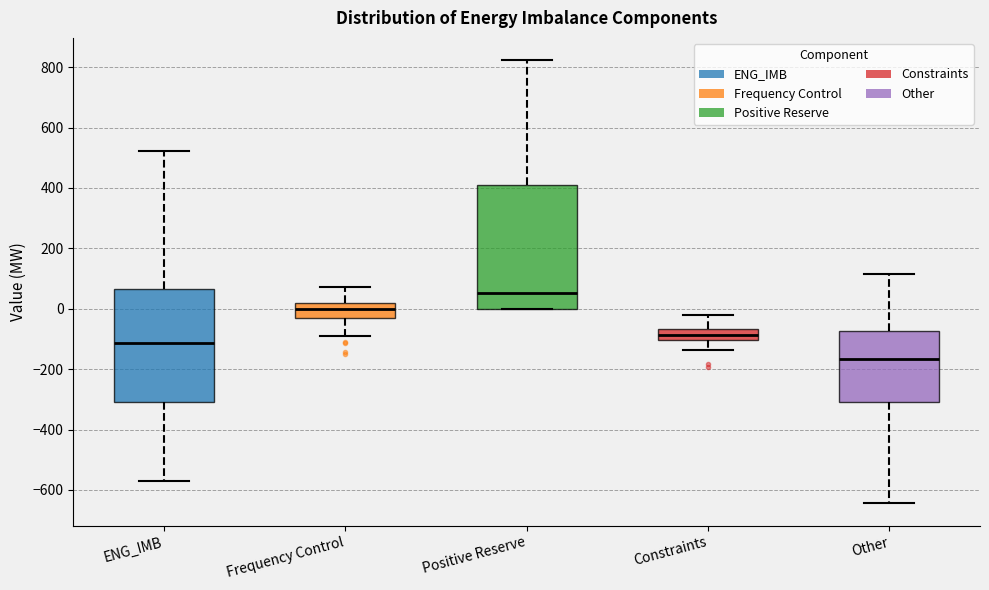

Reading left to right, read every box against the y-axis: the position of its median line, the range the box covers, and the ends of its whiskers. The values are not printed on the chart, so give them approximately, as read against the axis.

ENG_IMB: median -120, box -300 to 60, whiskers -580 to 520
Frequency Control: median 0, box -20 to 20, whiskers -100 to 80
Positive Reserve: median 60, box 0 to 400, whiskers 0 to 820
Constraints: median -80, box -100 to -60, whiskers -140 to -20
Other: median -160, box -300 to -80, whiskers -640 to 120